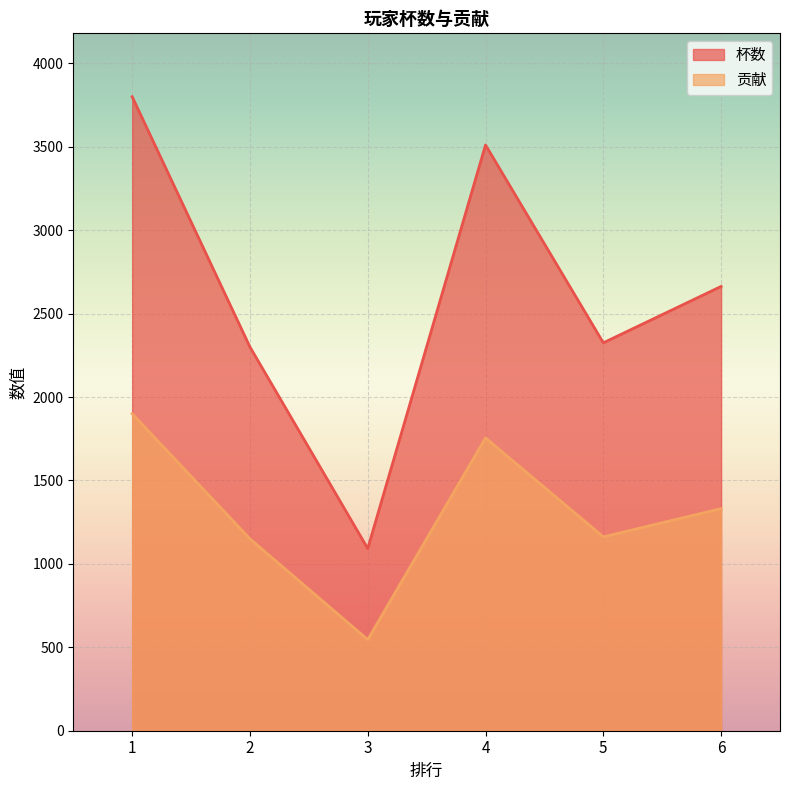

Between 2 and 4, which series saw the biggest shift?

杯数